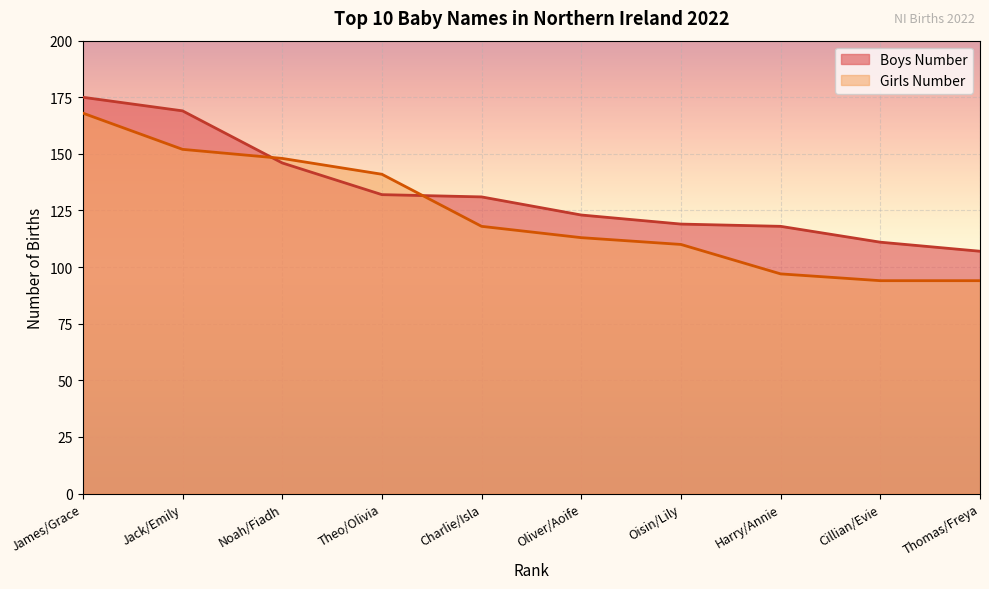

How many values in the Girls Number series are below 118?

5